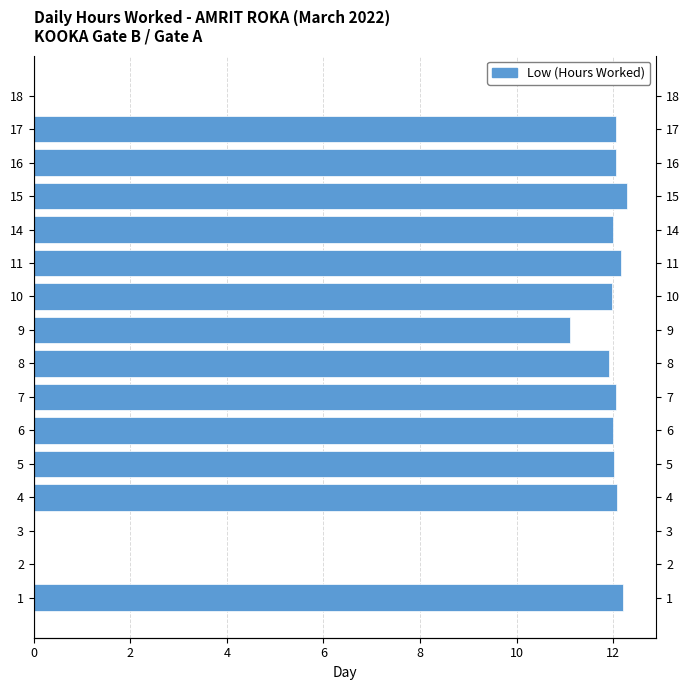

What is the maximum value shown in the chart?

12.3